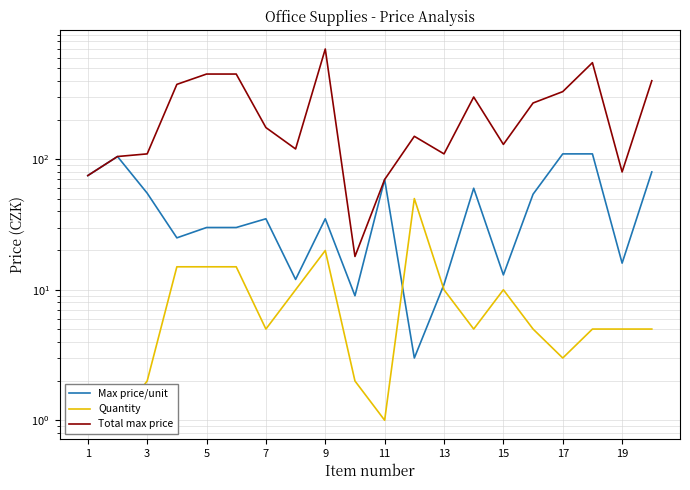

True or false: Max price/unit and Total max price intersect in this chart.

False